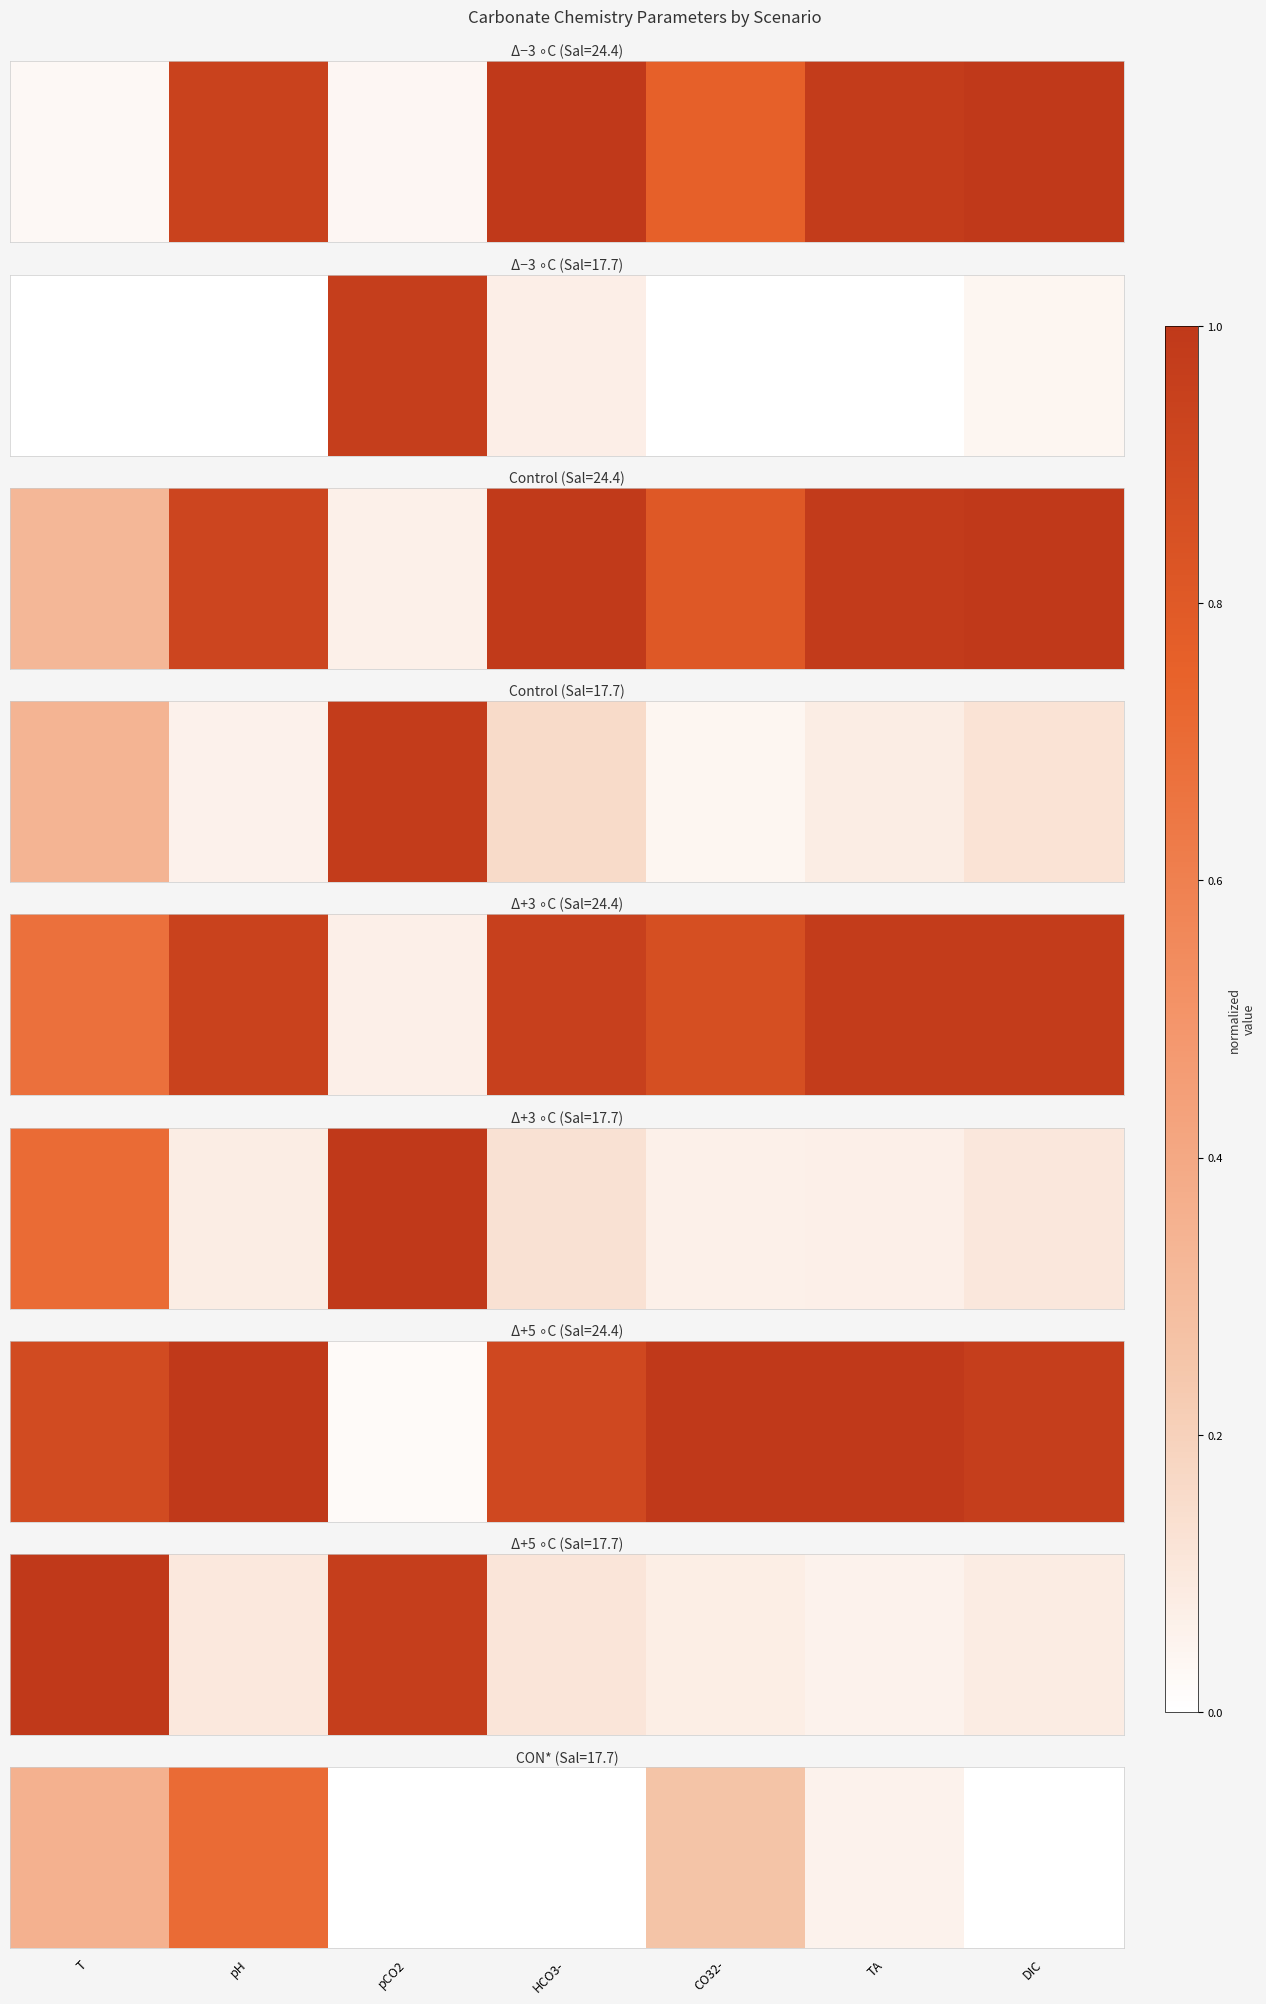

Which label corresponds to the smallest value in the chart?

pCO2